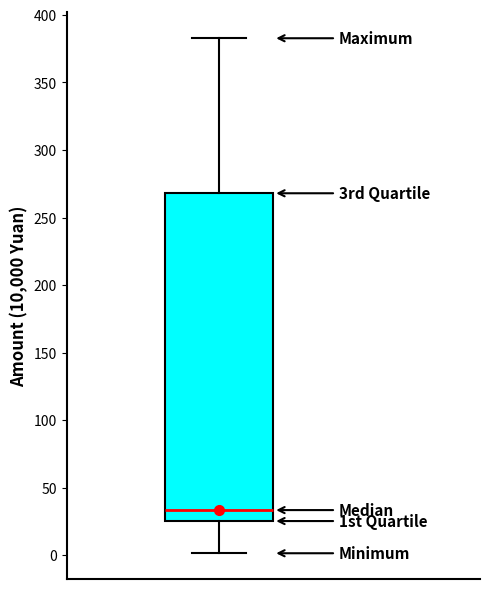

Where does the lower whisker of the box end on the y-axis? The values are not printed on the chart, so give them approximately, as read against the axis.

0